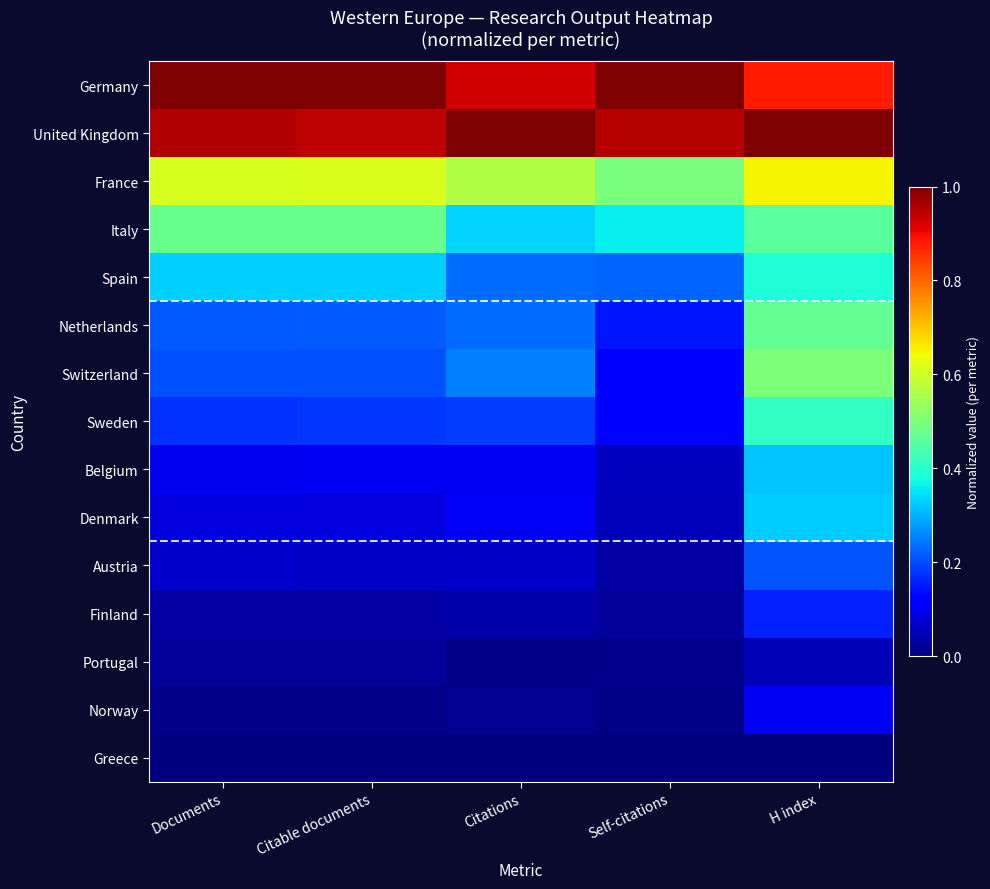

Reading right to left, extract all data points from this chart.

Germany: H index=0.9	Self-citations=1.0	Citations=0.9	Citable documents=1.0	Documents=1.0
United Kingdom: H index=1.0	Self-citations=1.0	Citations=1.0	Citable documents=0.9	Documents=1.0
France: H index=0.7	Self-citations=0.5	Citations=0.6	Citable documents=0.6	Documents=0.6
Italy: H index=0.5	Self-citations=0.4	Citations=0.3	Citable documents=0.5	Documents=0.5
Spain: H index=0.4	Self-citations=0.2	Citations=0.2	Citable documents=0.3	Documents=0.3
Netherlands: H index=0.5	Self-citations=0.1	Citations=0.2	Citable documents=0.2	Documents=0.2
Switzerland: H index=0.5	Self-citations=0.1	Citations=0.3	Citable documents=0.2	Documents=0.2
Sweden: H index=0.4	Self-citations=0.1	Citations=0.2	Citable documents=0.2	Documents=0.2
Belgium: H index=0.3	Self-citations=0.1	Citations=0.1	Citable documents=0.1	Documents=0.1
Denmark: H index=0.3	Self-citations=0.1	Citations=0.1	Citable documents=0.1	Documents=0.1
Austria: H index=0.2	Self-citations=0.0	Citations=0.1	Citable documents=0.1	Documents=0.1
Finland: H index=0.2	Self-citations=0.0	Citations=0.0	Citable documents=0.0	Documents=0.0
Portugal: H index=0.1	Self-citations=0.0	Citations=0.0	Citable documents=0.0	Documents=0.0
Norway: H index=0.1	Self-citations=0.0	Citations=0.0	Citable documents=0.0	Documents=0.0
Greece: H index=0.0	Self-citations=0.0	Citations=0.0	Citable documents=0.0	Documents=0.0